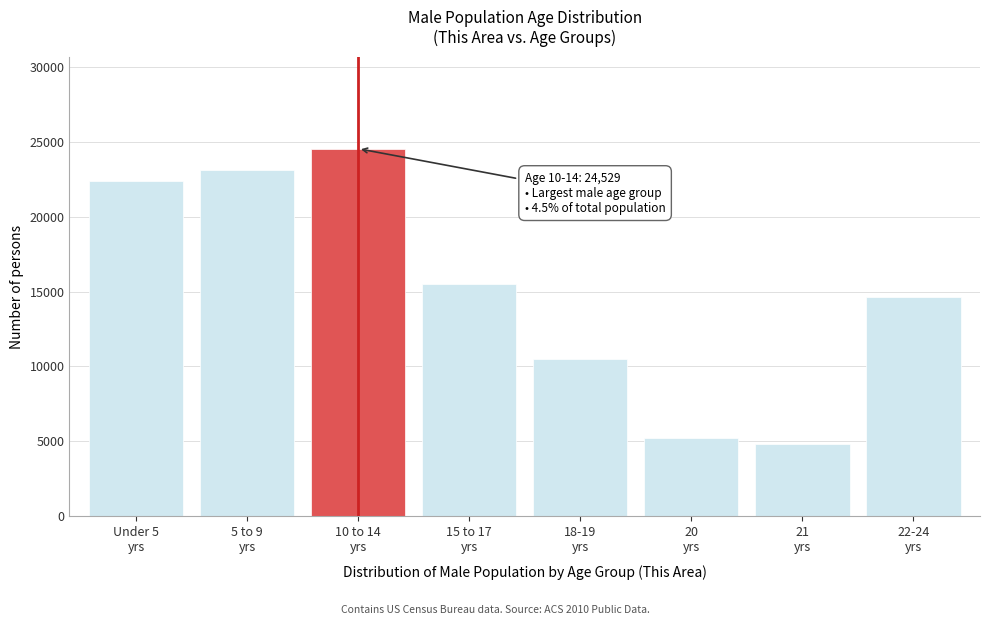

Reading left to right, what are all the values shown in this chart?

22380	23086	24529	15504	10508	5210	4799	14609